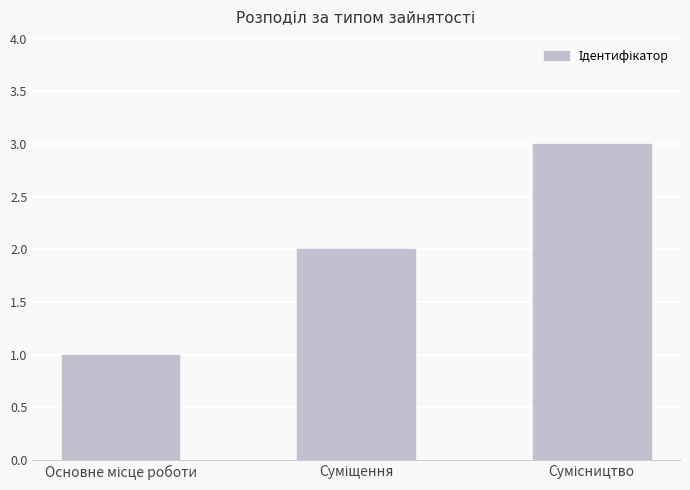

What is the maximum value shown in the chart?

3